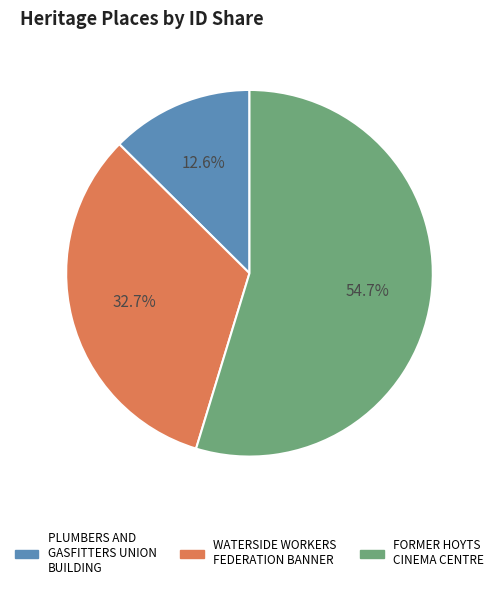

True or false: WATERSIDE WORKERS FEDERATION BANNER accounts for 21% of the total.

False